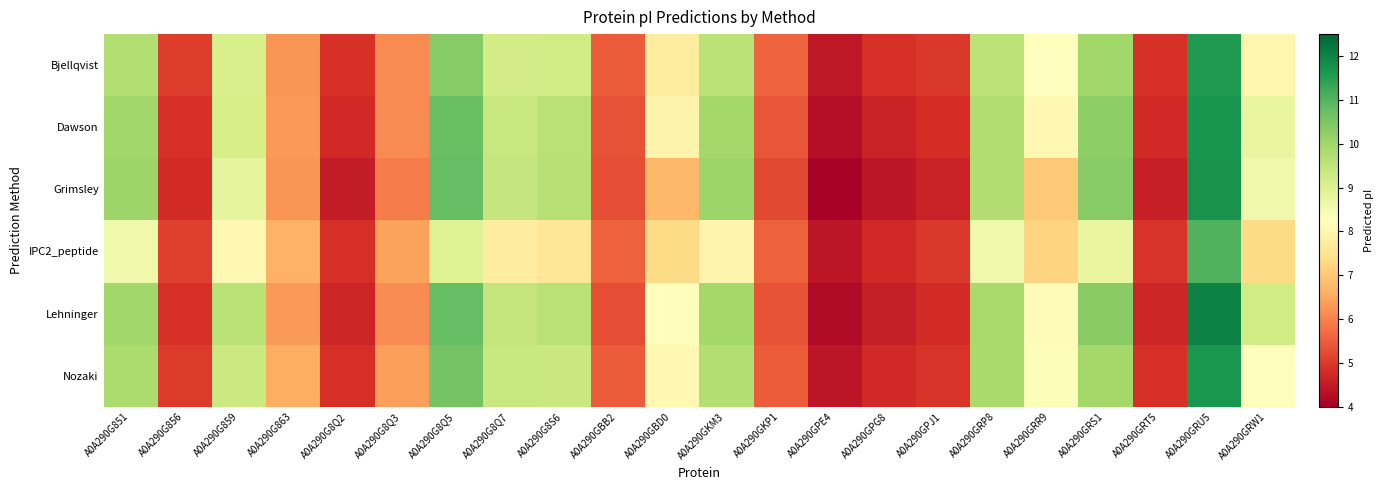

Reading left to right, what are all the values shown in this chart?

Bjellqvist: A0A290G851=9.7	A0A290G856=5.0	A0A290G859=9.1	A0A290G863=6.2	A0A290G8Q2=4.9	A0A290G8Q3=6.1	A0A290G8Q5=10.4	A0A290G8Q7=9.2	A0A290G8S6=9.2	A0A290GBB2=5.5	A0A290GBD0=7.7	A0A290GKM3=9.6	A0A290GKP1=5.6	A0A290GPE4=4.4	A0A290GPG8=4.9	A0A290GPJ1=5.0	A0A290GRP8=9.6	A0A290GRR9=8.3	A0A290GRS1=10.0	A0A290GRT5=4.9	A0A290GRU5=11.6	A0A290GRW1=8.0
Dawson: A0A290G851=10.0	A0A290G856=4.9	A0A290G859=9.1	A0A290G863=6.3	A0A290G8Q2=4.7	A0A290G8Q3=6.1	A0A290G8Q5=10.7	A0A290G8Q7=9.4	A0A290G8S6=9.6	A0A290GBB2=5.3	A0A290GBD0=7.9	A0A290GKM3=10.0	A0A290GKP1=5.4	A0A290GPE4=4.3	A0A290GPG8=4.6	A0A290GPJ1=4.8	A0A290GRP8=9.8	A0A290GRR9=8.1	A0A290GRS1=10.3	A0A290GRT5=4.7	A0A290GRU5=11.7	A0A290GRW1=8.7
Grimsley: A0A290G851=10.1	A0A290G856=4.8	A0A290G859=8.8	A0A290G863=6.2	A0A290G8Q2=4.5	A0A290G8Q3=5.9	A0A290G8Q5=10.8	A0A290G8Q7=9.4	A0A290G8S6=9.7	A0A290GBB2=5.3	A0A290GBD0=6.7	A0A290GKM3=10.0	A0A290GKP1=5.2	A0A290GPE4=4.1	A0A290GPG8=4.4	A0A290GPJ1=4.6	A0A290GRP8=9.8	A0A290GRR9=7.0	A0A290GRS1=10.3	A0A290GRT5=4.6	A0A290GRU5=11.7	A0A290GRW1=8.6
IPC2_peptide: A0A290G851=8.6	A0A290G856=5.1	A0A290G859=8.1	A0A290G863=6.6	A0A290G8Q2=4.9	A0A290G8Q3=6.4	A0A290G8Q5=9.0	A0A290G8Q7=7.8	A0A290G8S6=7.6	A0A290GBB2=5.5	A0A290GBD0=7.3	A0A290GKM3=8.0	A0A290GKP1=5.5	A0A290GPE4=4.4	A0A290GPG8=4.8	A0A290GPJ1=5.0	A0A290GRP8=8.6	A0A290GRR9=7.2	A0A290GRS1=8.7	A0A290GRT5=4.9	A0A290GRU5=11.0	A0A290GRW1=7.3
Lehninger: A0A290G851=10.0	A0A290G856=4.8	A0A290G859=9.6	A0A290G863=6.3	A0A290G8Q2=4.7	A0A290G8Q3=6.1	A0A290G8Q5=10.8	A0A290G8Q7=9.5	A0A290G8S6=9.6	A0A290GBB2=5.3	A0A290GBD0=8.2	A0A290GKM3=10.0	A0A290GKP1=5.3	A0A290GPE4=4.2	A0A290GPG8=4.6	A0A290GPJ1=4.8	A0A290GRP8=9.9	A0A290GRR9=8.2	A0A290GRS1=10.3	A0A290GRT5=4.7	A0A290GRU5=12.0	A0A290GRW1=9.2
Nozaki: A0A290G851=9.8	A0A290G856=5.0	A0A290G859=9.3	A0A290G863=6.6	A0A290G8Q2=4.9	A0A290G8Q3=6.4	A0A290G8Q5=10.6	A0A290G8Q7=9.4	A0A290G8S6=9.4	A0A290GBB2=5.5	A0A290GBD0=8.1	A0A290GKM3=9.7	A0A290GKP1=5.5	A0A290GPE4=4.4	A0A290GPG8=4.7	A0A290GPJ1=4.9	A0A290GRP8=9.9	A0A290GRR9=8.3	A0A290GRS1=10.0	A0A290GRT5=4.9	A0A290GRU5=11.7	A0A290GRW1=8.2